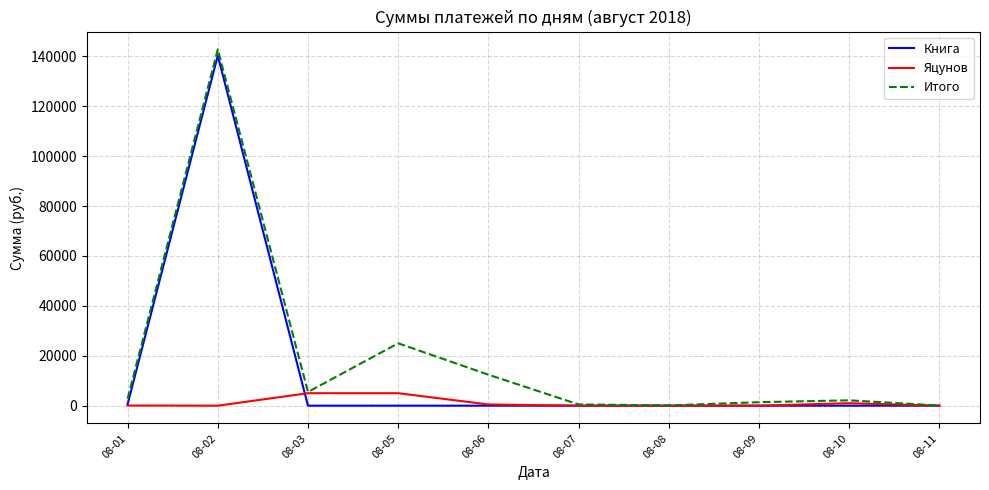

At which category is the sum across all series the highest?

08-02